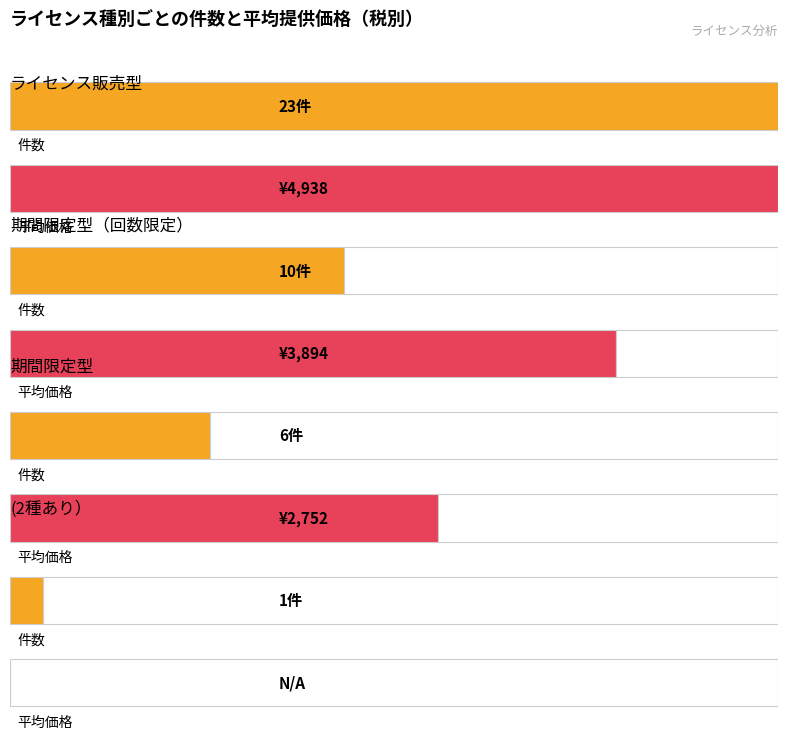

What is the value of the 4th bar from the left?

1